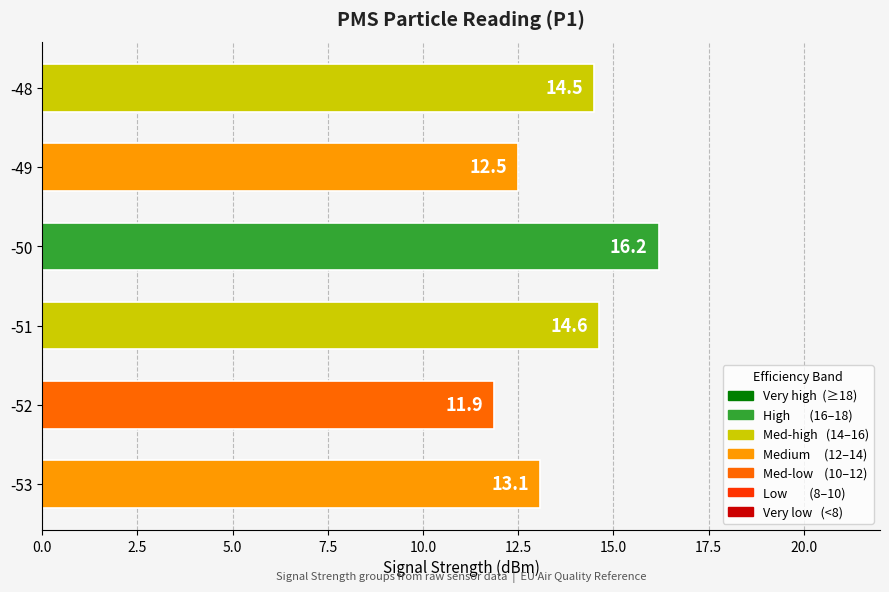

Rank the categories by value from highest to lowest.

-50, -51, -48, -53, -49, -52